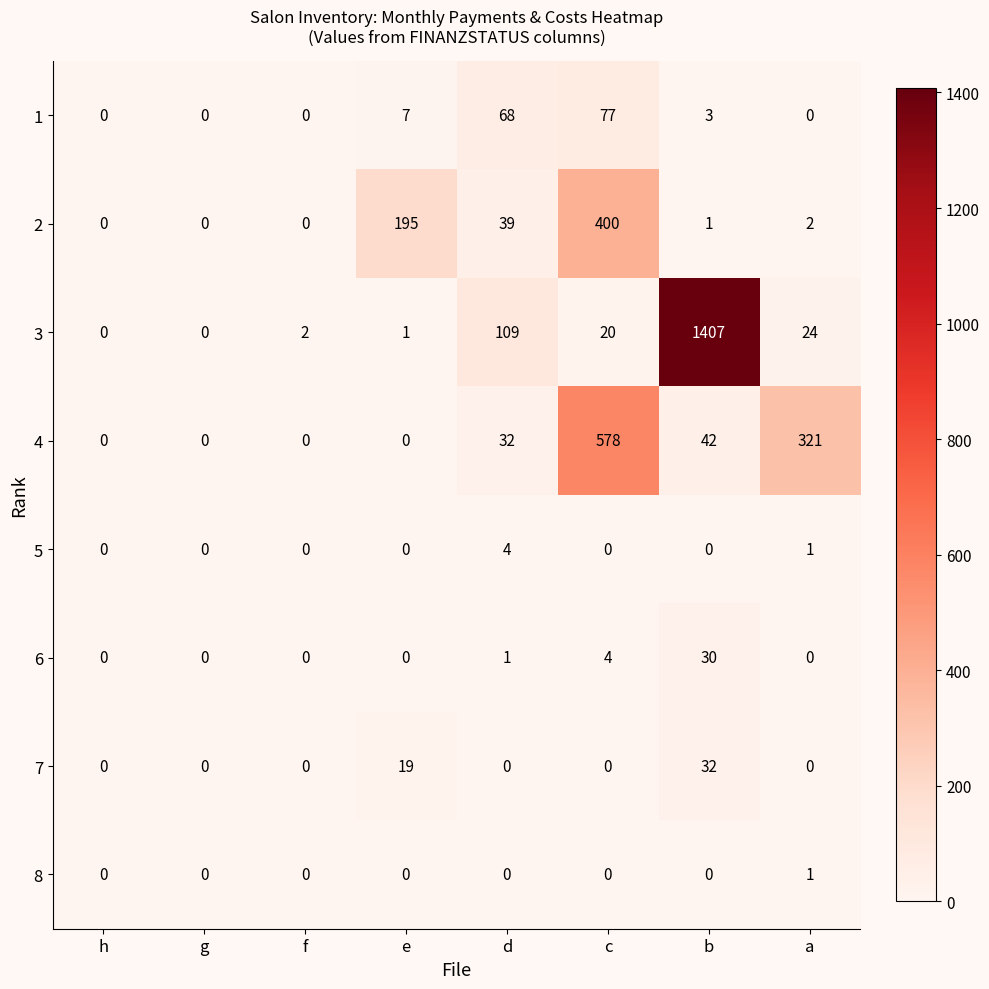

Rank the series by their maximum value, from lowest to highest.

8, 5, 6, 7, 1, 2, 4, 3